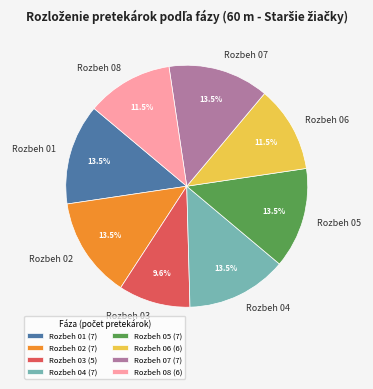

To the nearest percent, what is the combined percentage of Rozbeh 03 and Rozbeh 06?

21%